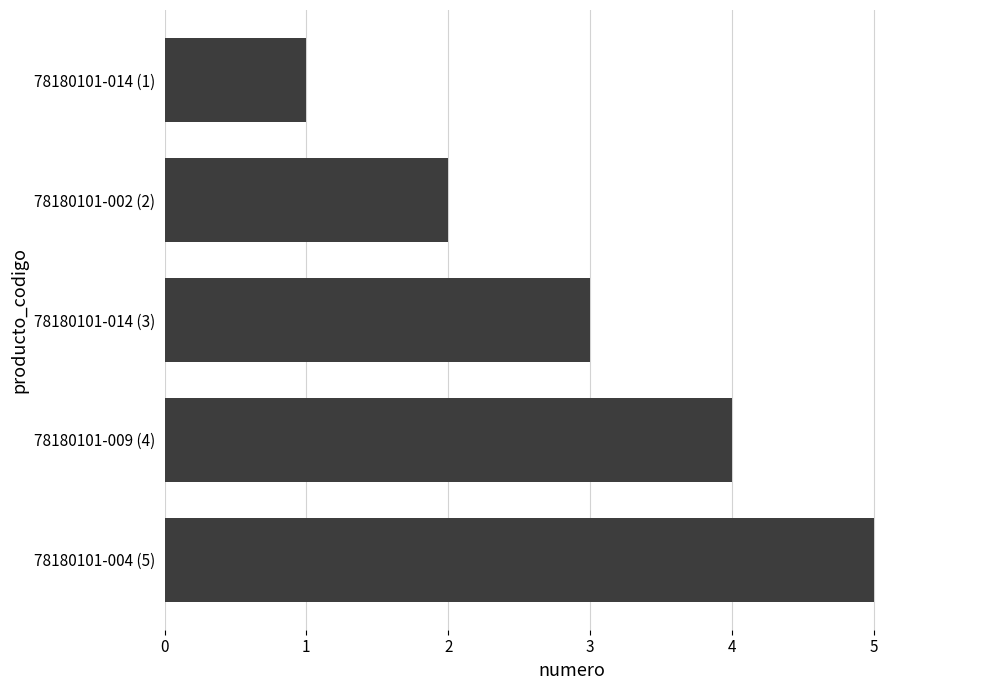

Count the number of data series in this chart.

1